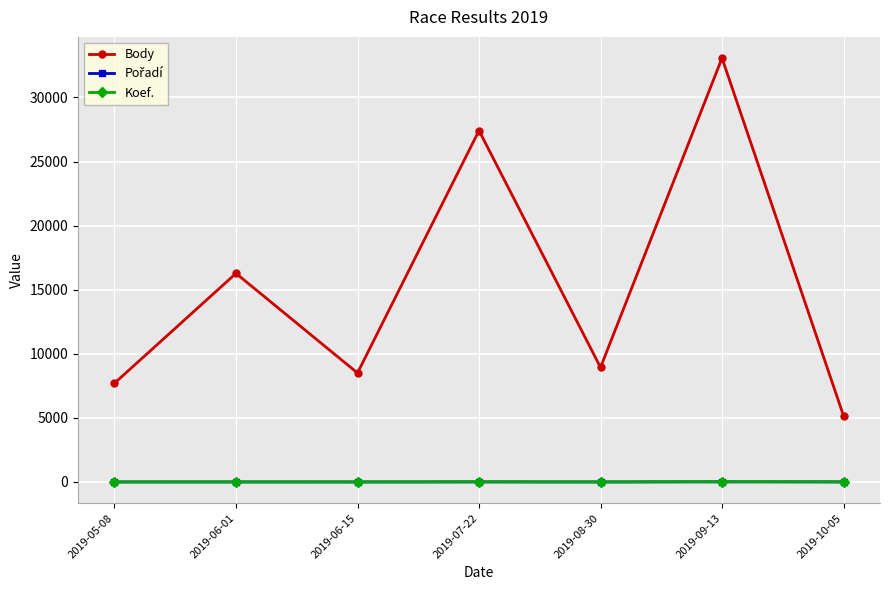

Between 2019-06-01 and 2019-08-30, which series saw the biggest shift?

Body